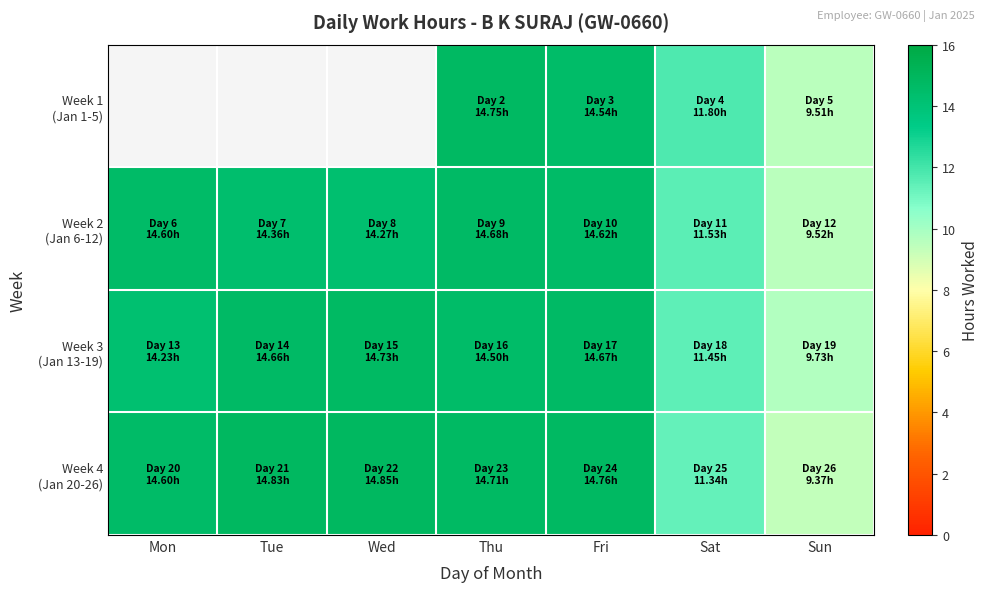

Which series has the largest range (max minus min)?

Week 4 (Jan 20-26)